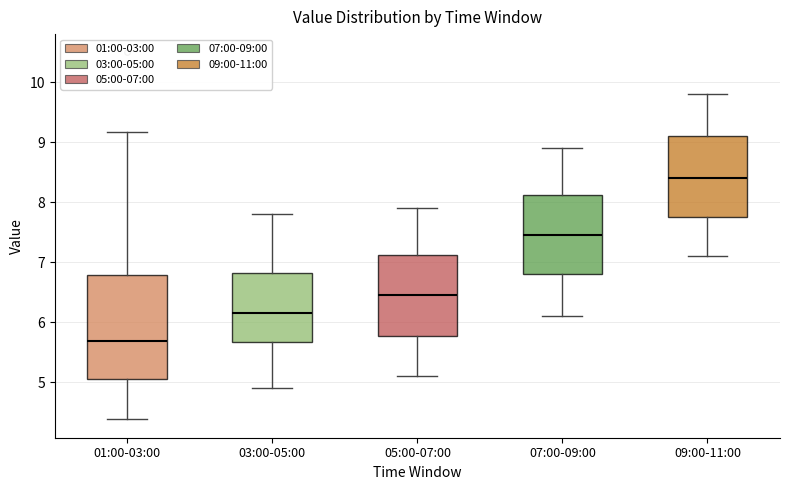

Which box's median line is the highest?

09:00-11:00